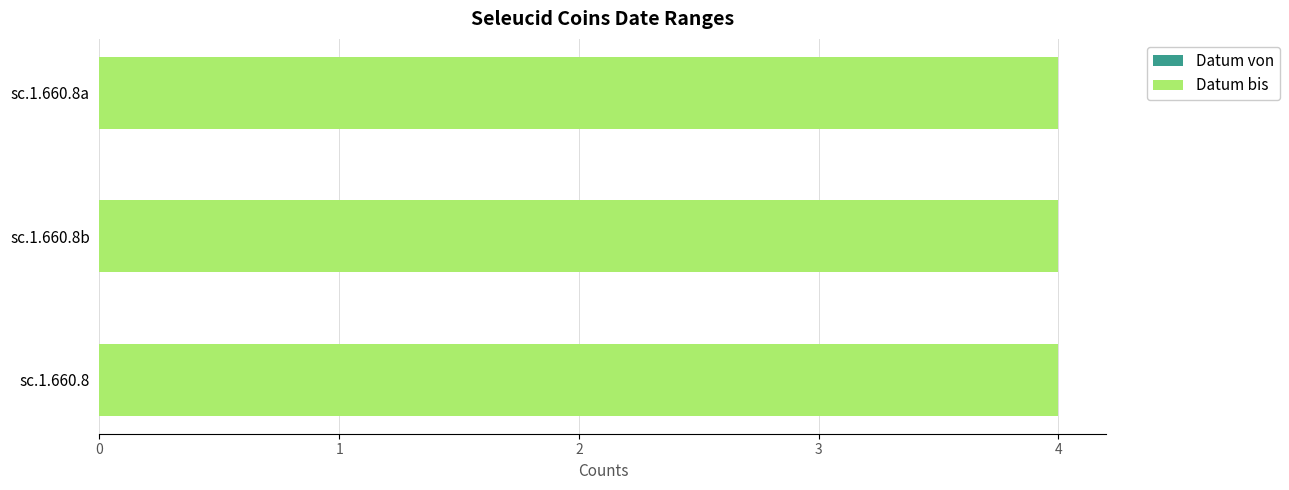

At which category is the sum across all series the highest?

sc.1.660.8